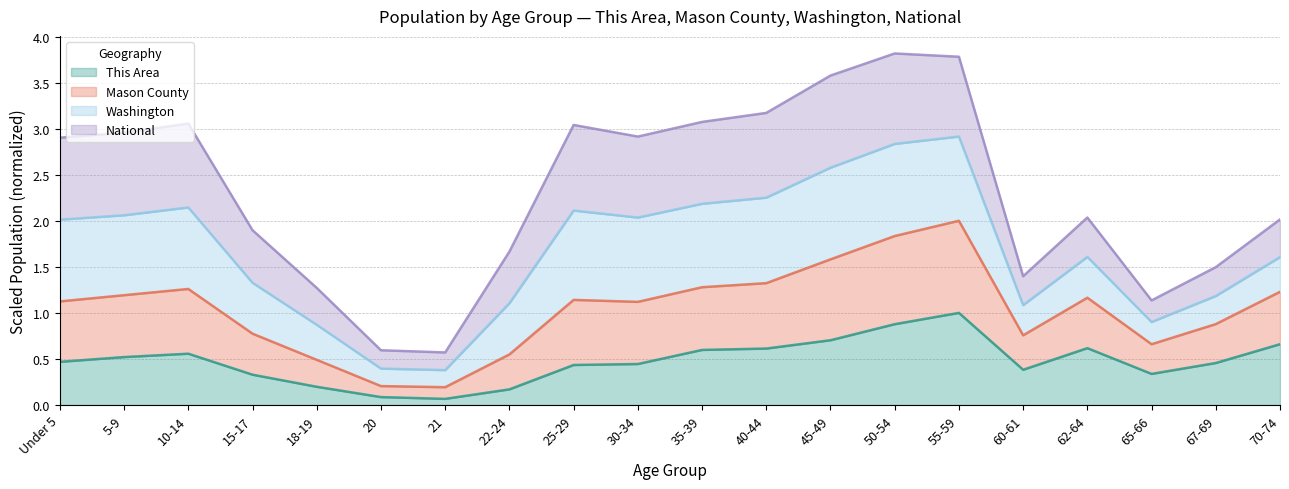

What is the total value across all series at 5-9?

3.0